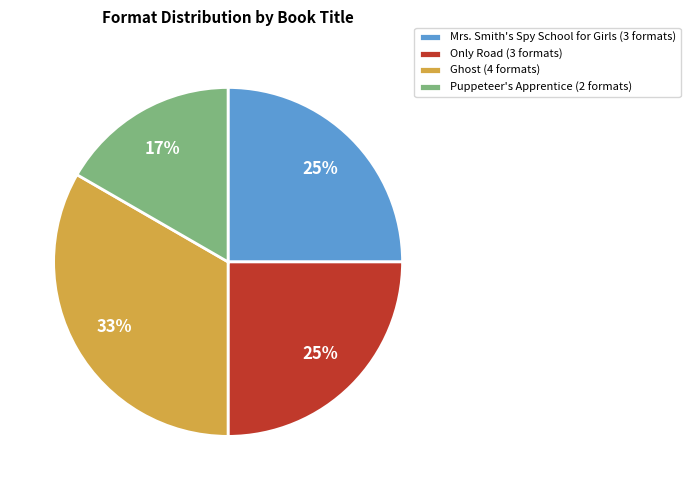

What is the smallest slice in the pie chart?

Puppeteer's Apprentice